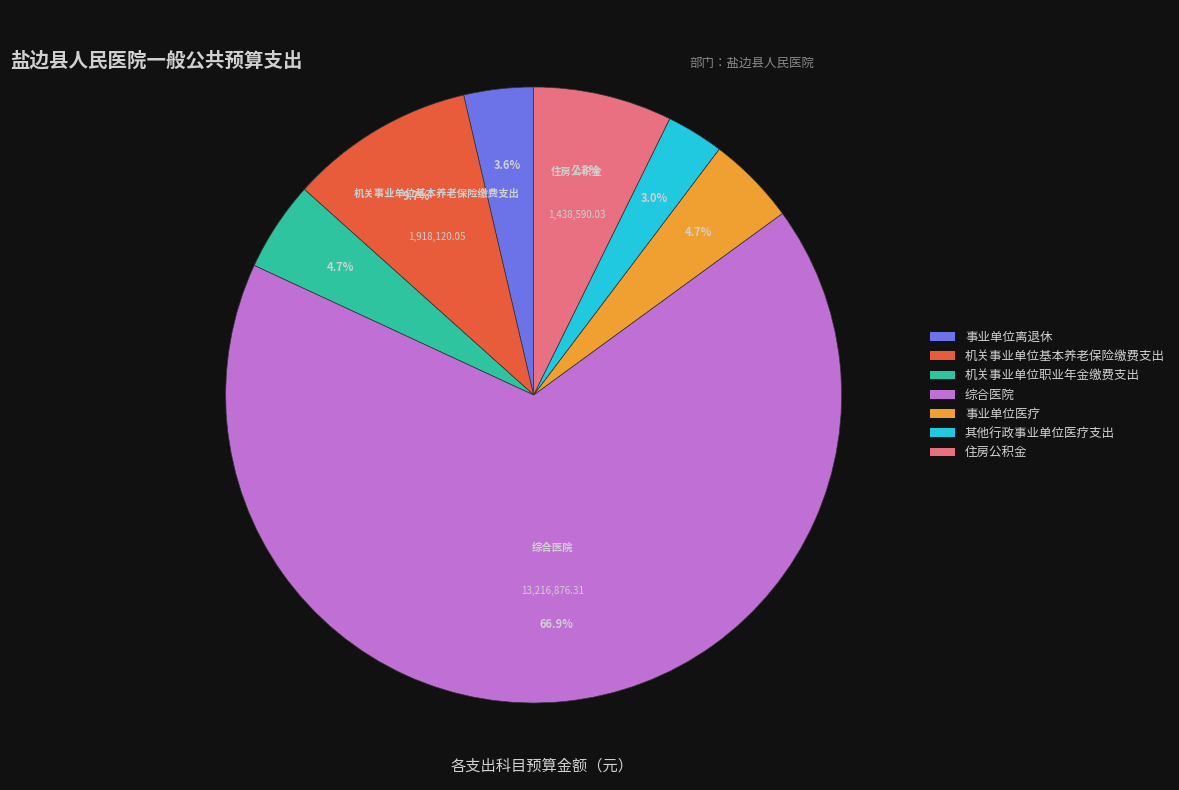

To the nearest percent, what is the difference between the largest and smallest slice percentages?

64%